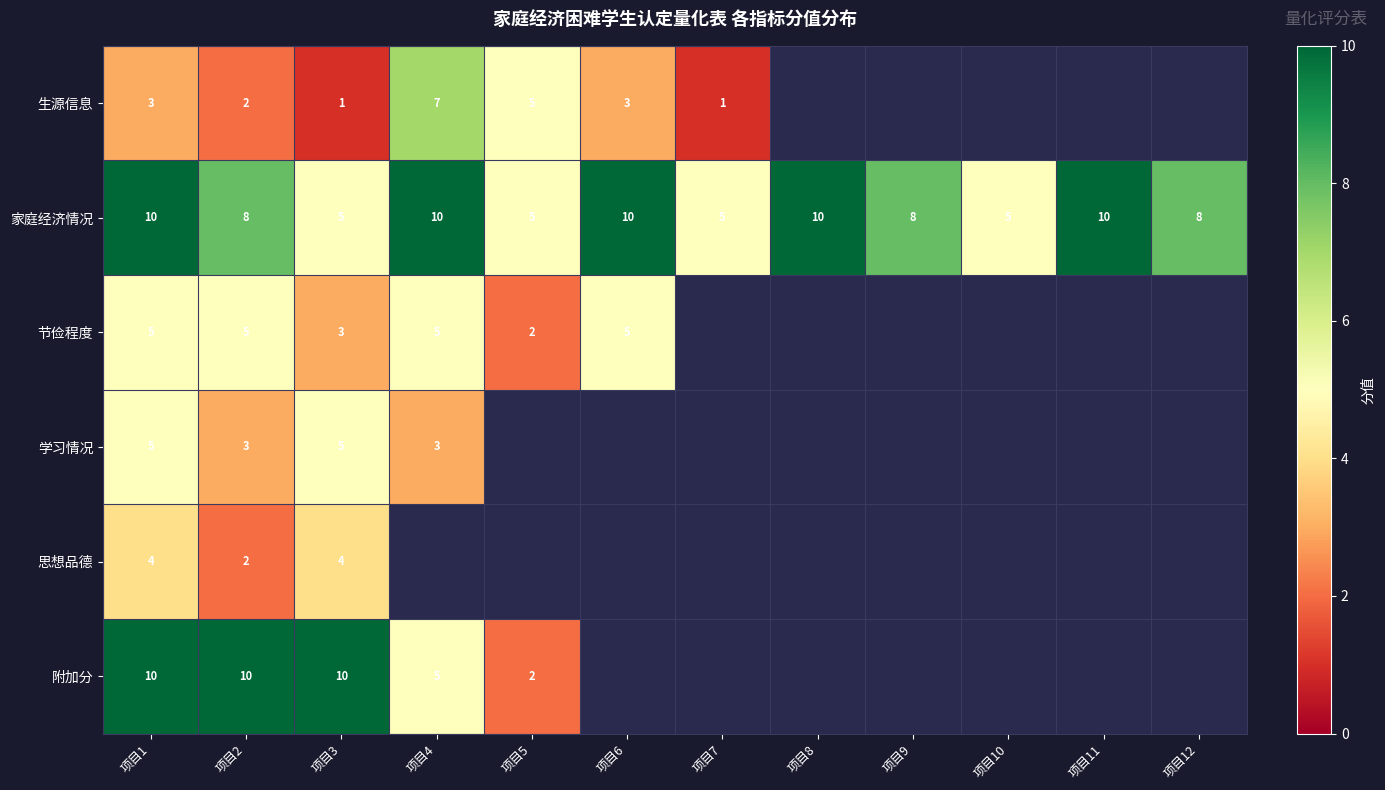

Which has a higher value, 项目12 or 项目1?

项目1